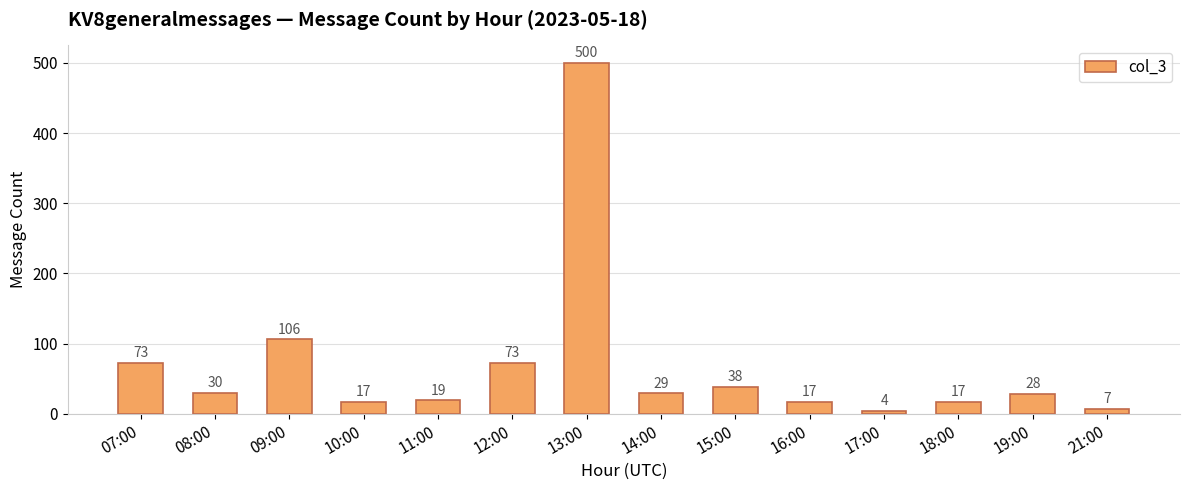

Which label corresponds to the largest value in the chart?

13:00